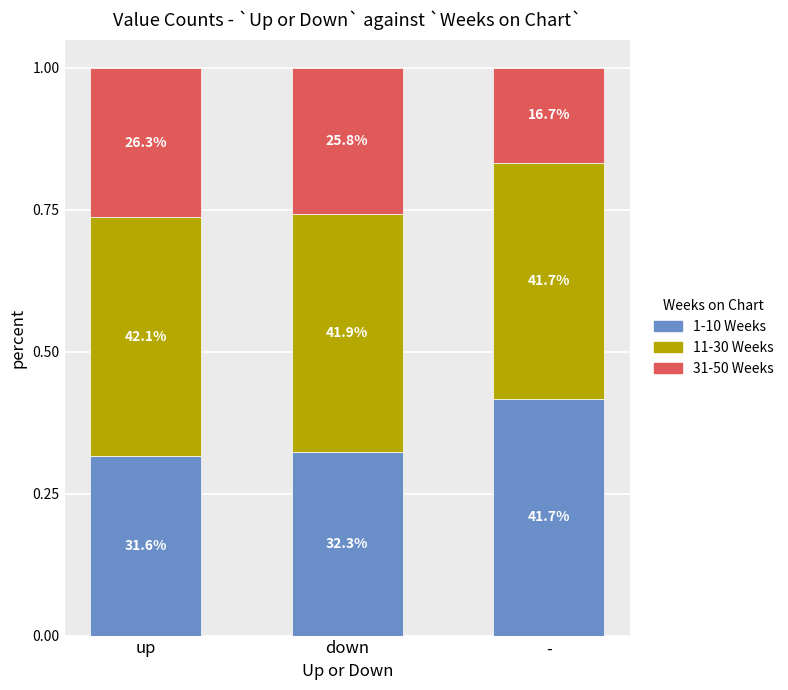

What is the difference between the maximum and minimum values in the 31-50 Weeks series?

0.1